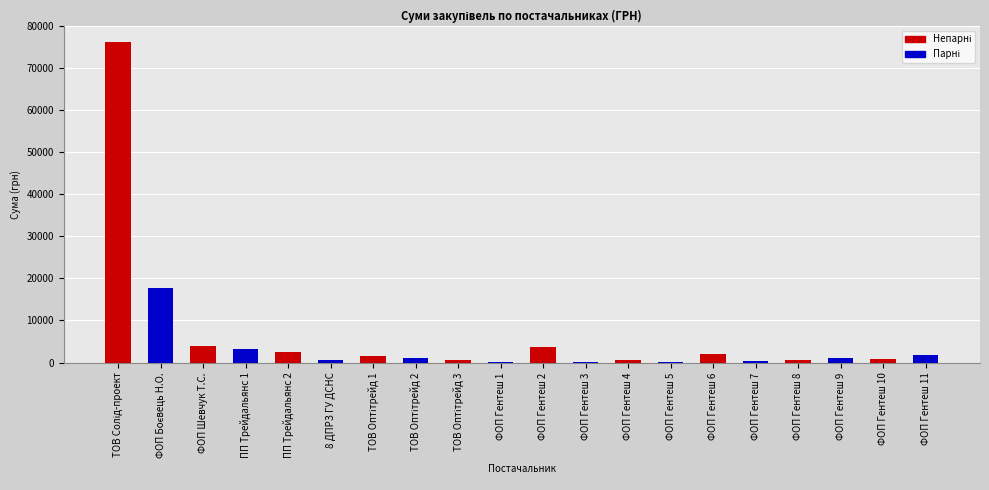

How many series are shown in this chart?

2